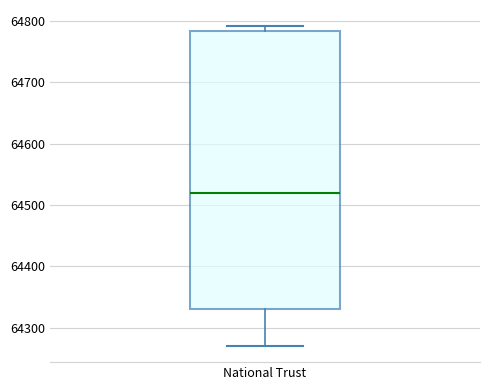

Transcribe this box plot: give where the median line is, the range the box spans, and where the two whiskers end, as read against the y-axis. The values are not printed on the chart, so give them approximately, as read against the axis.

median 64520, box 64330 to 64780, whiskers 64270 to 64790